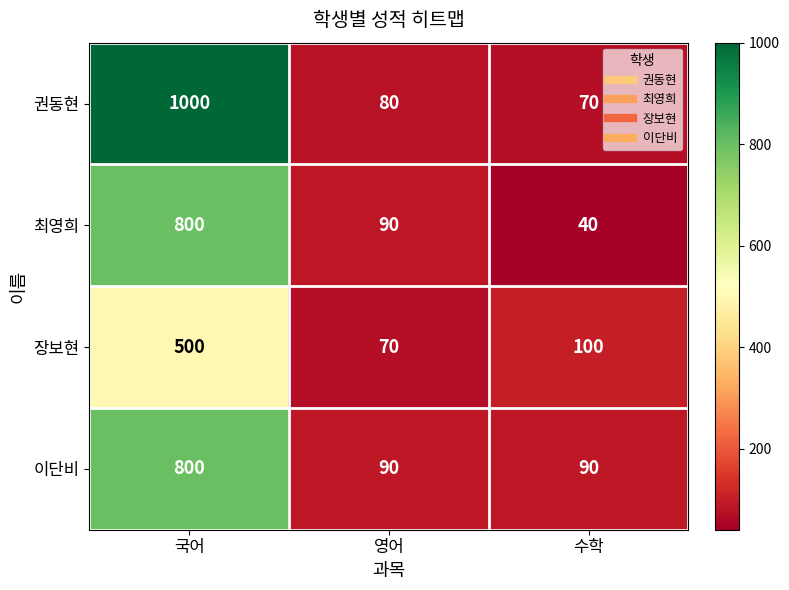

At which label is 장보현 closest to 285?

수학